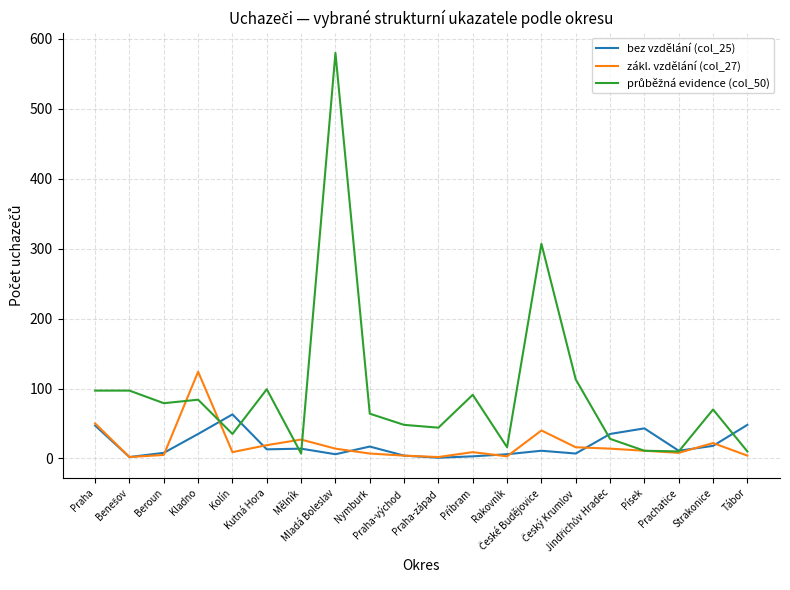

What is the maximum value shown in the chart?

580